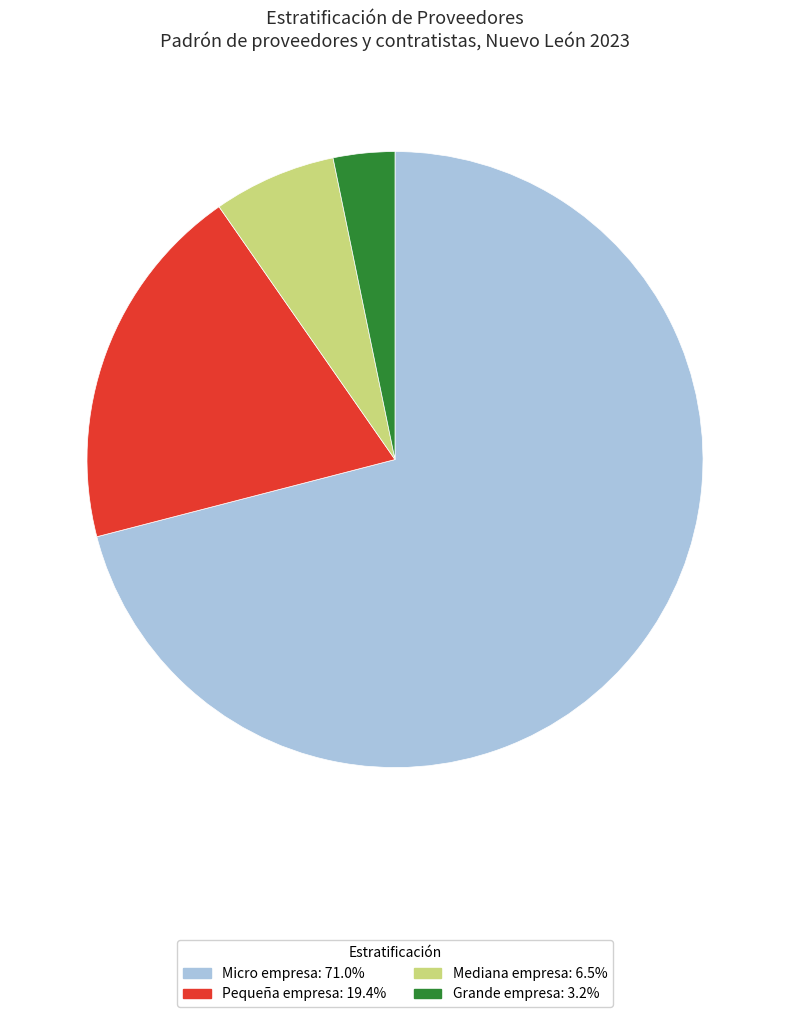

Does Mediana empresa: 6.5% represent more than half of the total?

No